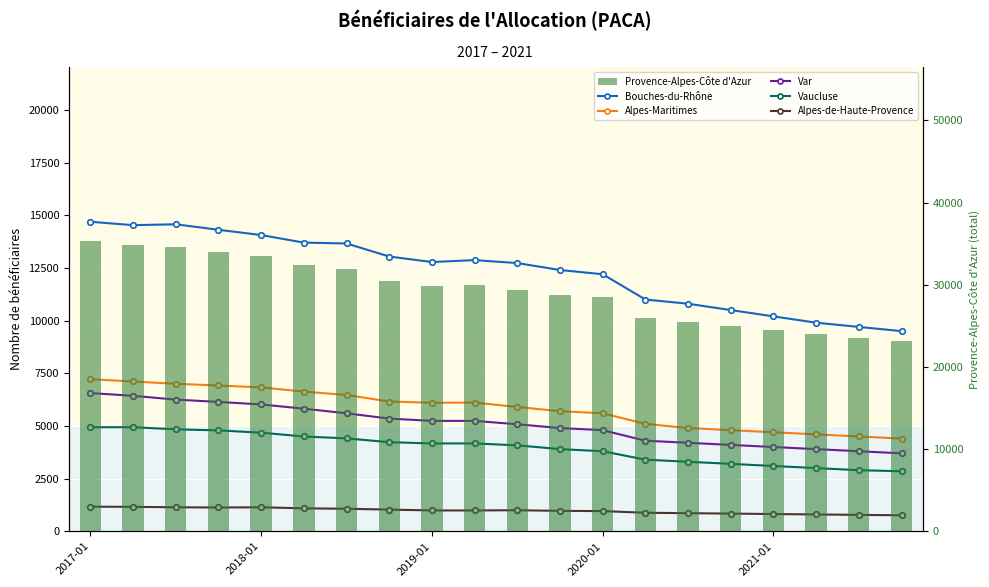

What is the sum of all Alpes-de-Haute-Provence values?

19580